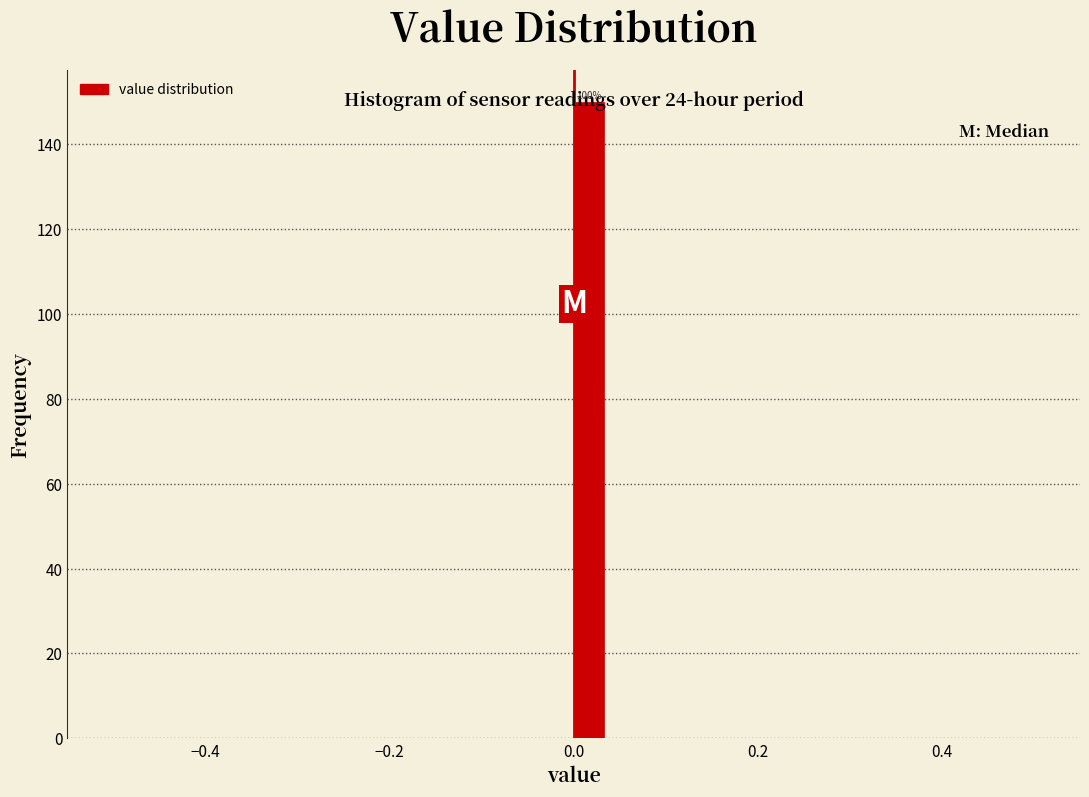

Read against the x-axis, roughly where is the centre of the tallest bar?

0.02